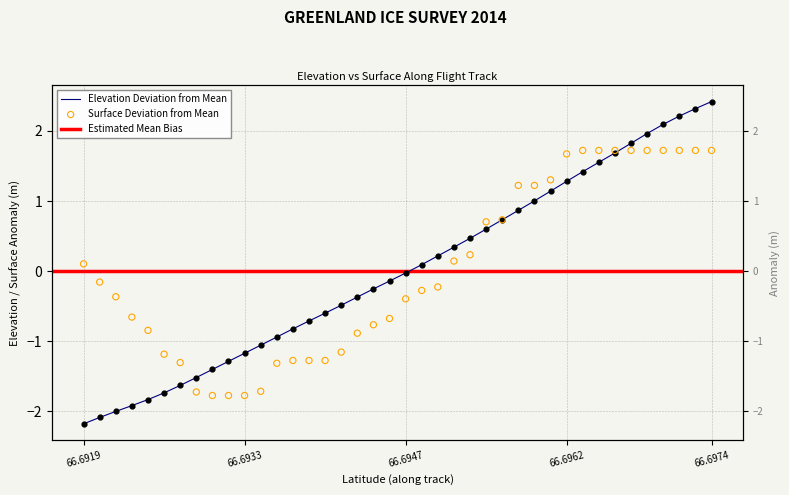

What is the total value across all series at 15?

-1.9